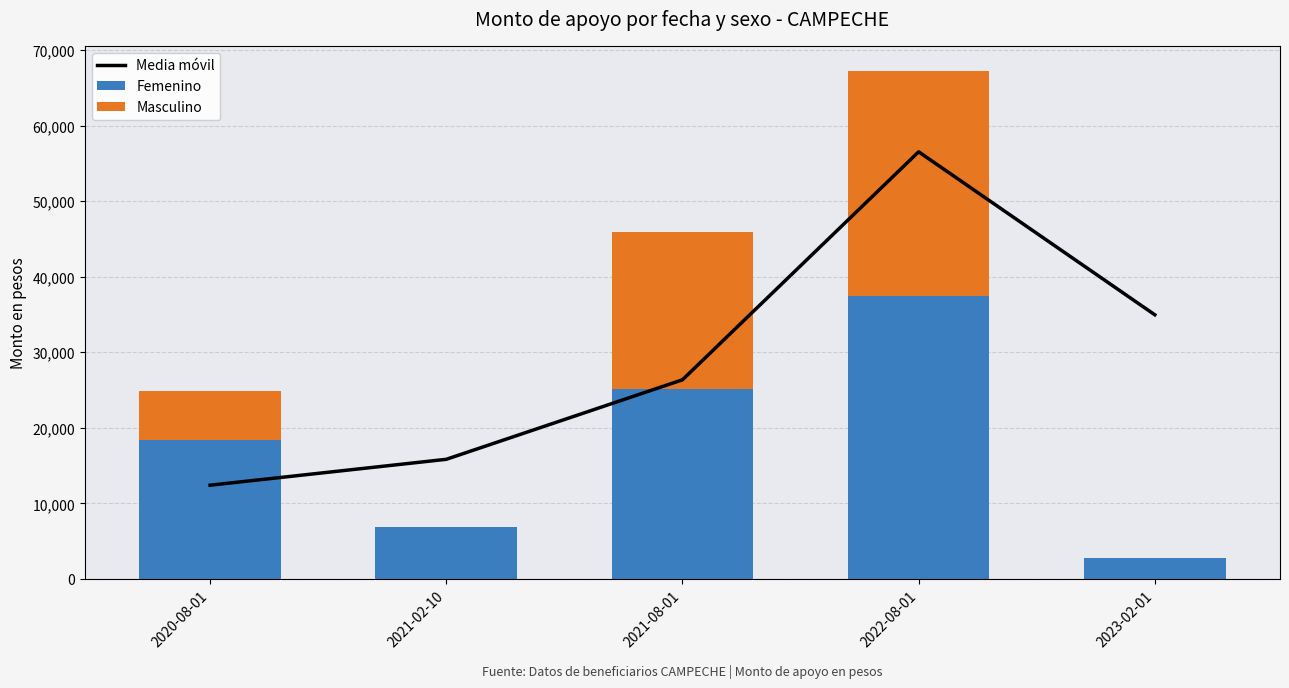

Are the bars horizontal?

No